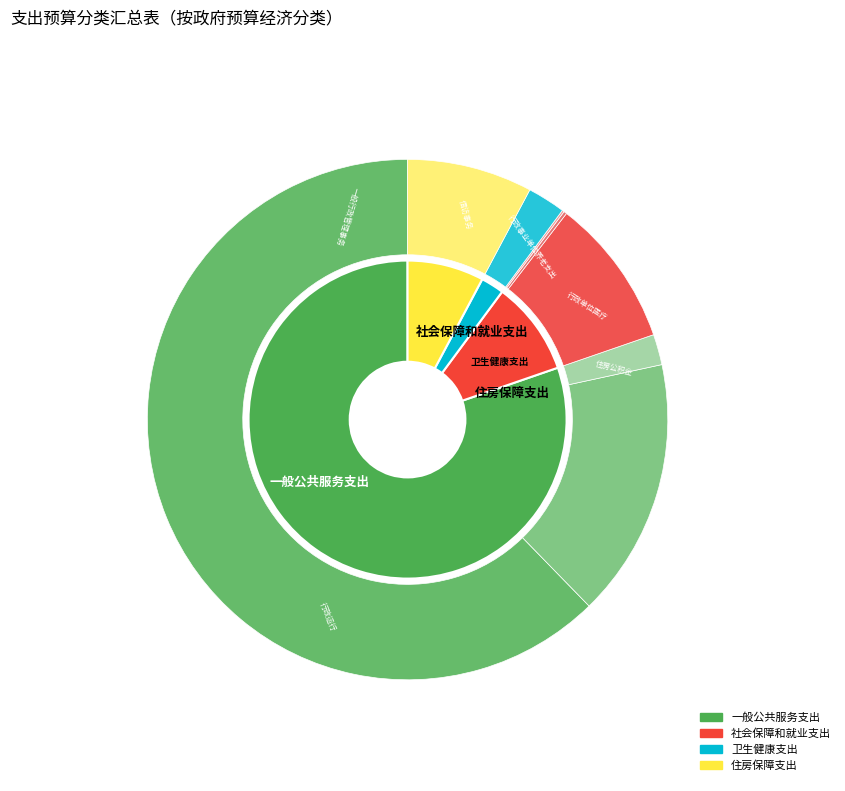

Is it true that 一般公共服务支出 is 74% of the pie?

False